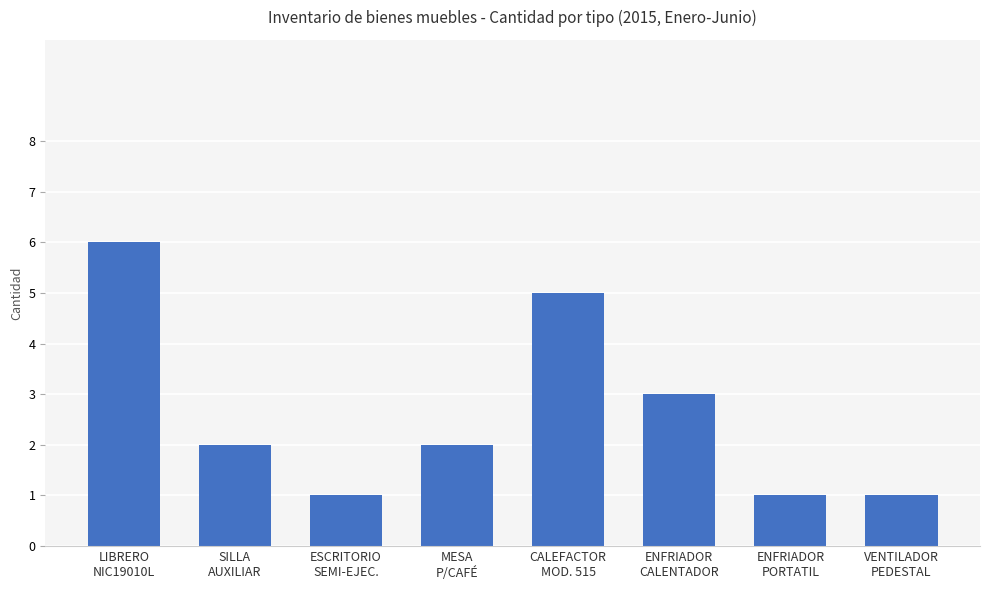

Reading left to right, what are all the values shown in this chart?

6	2	1	2	5	3	1	1